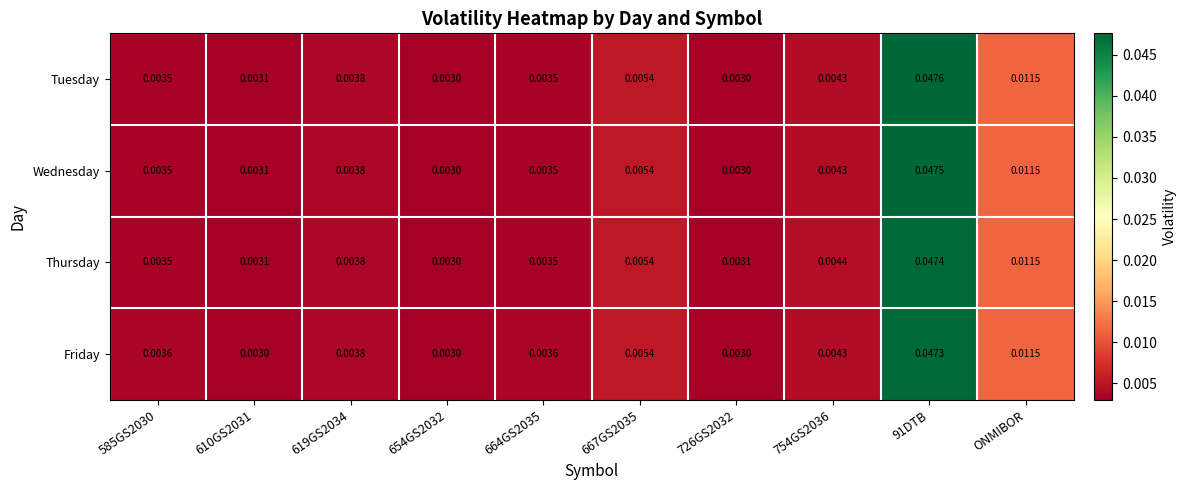

Which series has the widest spread of values?

Tuesday